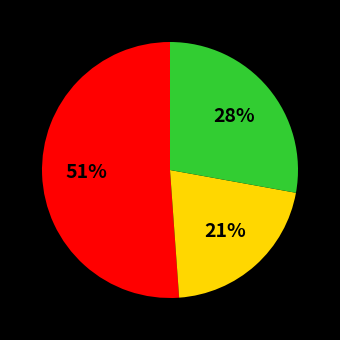

To the nearest percent, what is the average slice percentage?

33%